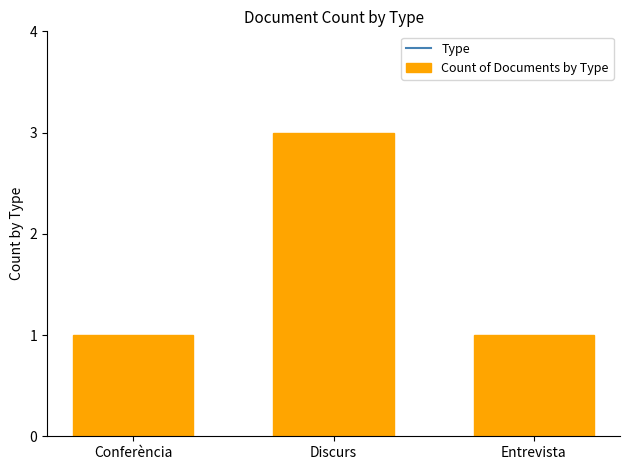

Reading left to right, transcribe all the data shown in this chart.

Conferència=1	Discurs=3	Entrevista=1